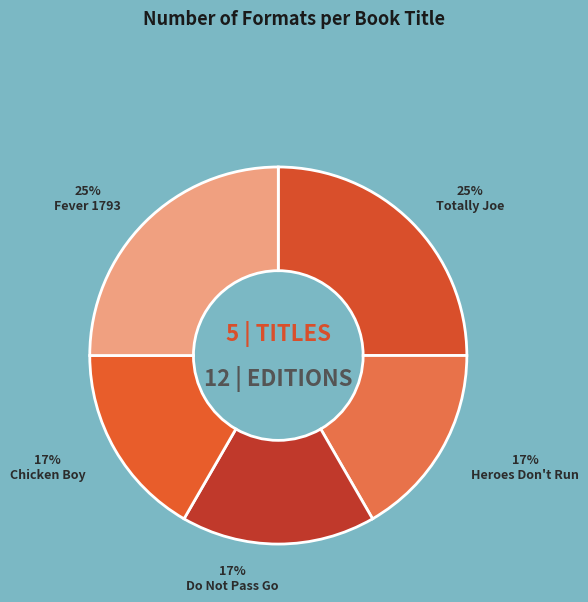

How many segments does this pie chart have?

5